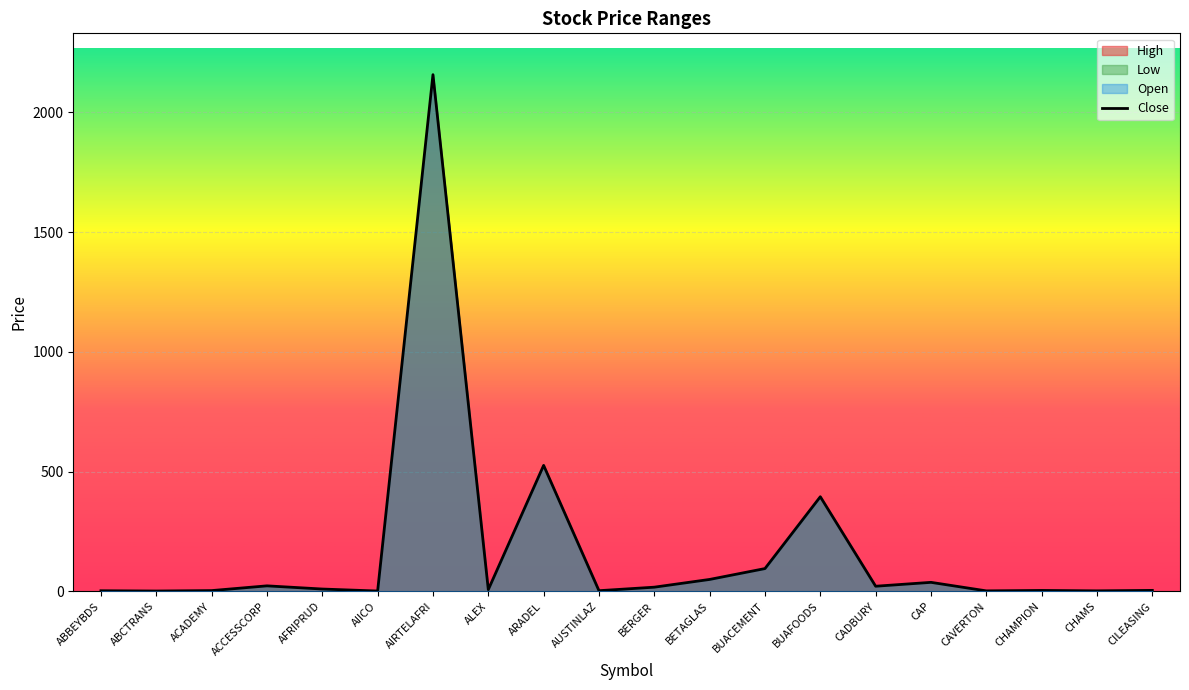

Rank the series by their maximum value, from lowest to highest.

High, Low, Open, Close